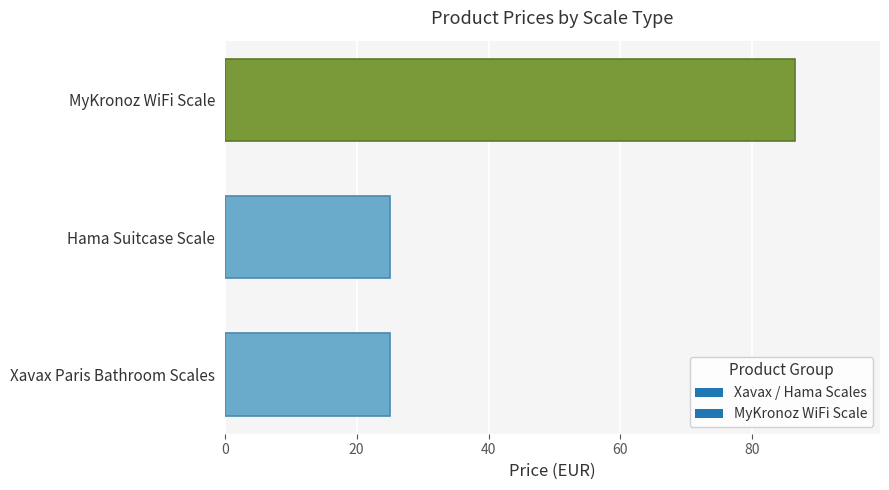

The chart shows a value of 25.0 at Hama Suitcase Scale. True or false?

True